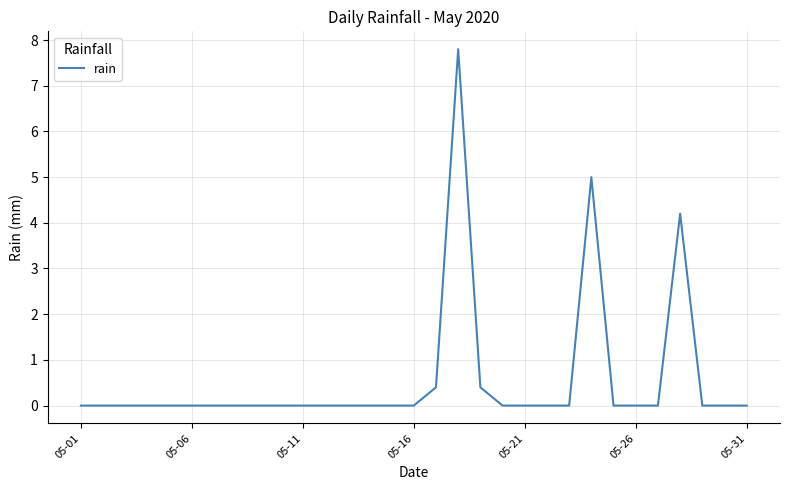

What is the maximum value shown in the chart?

7.8